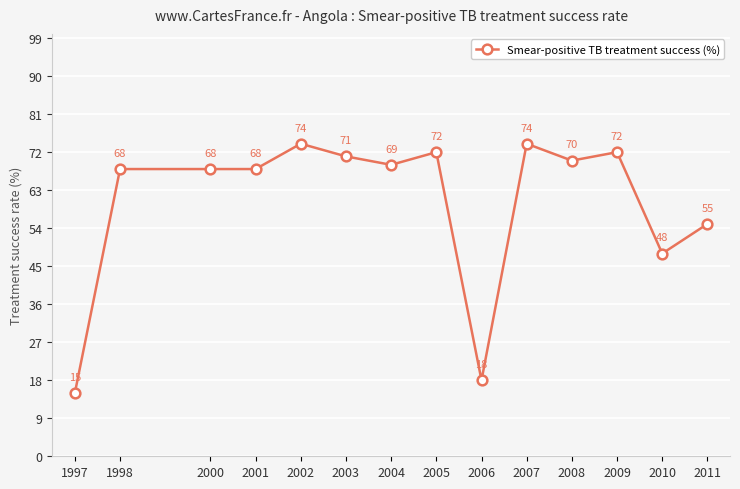

Reading left to right, what are all the values shown in this chart?

15	68	68	68	74	71	69	72	18	74	70	72	48	55